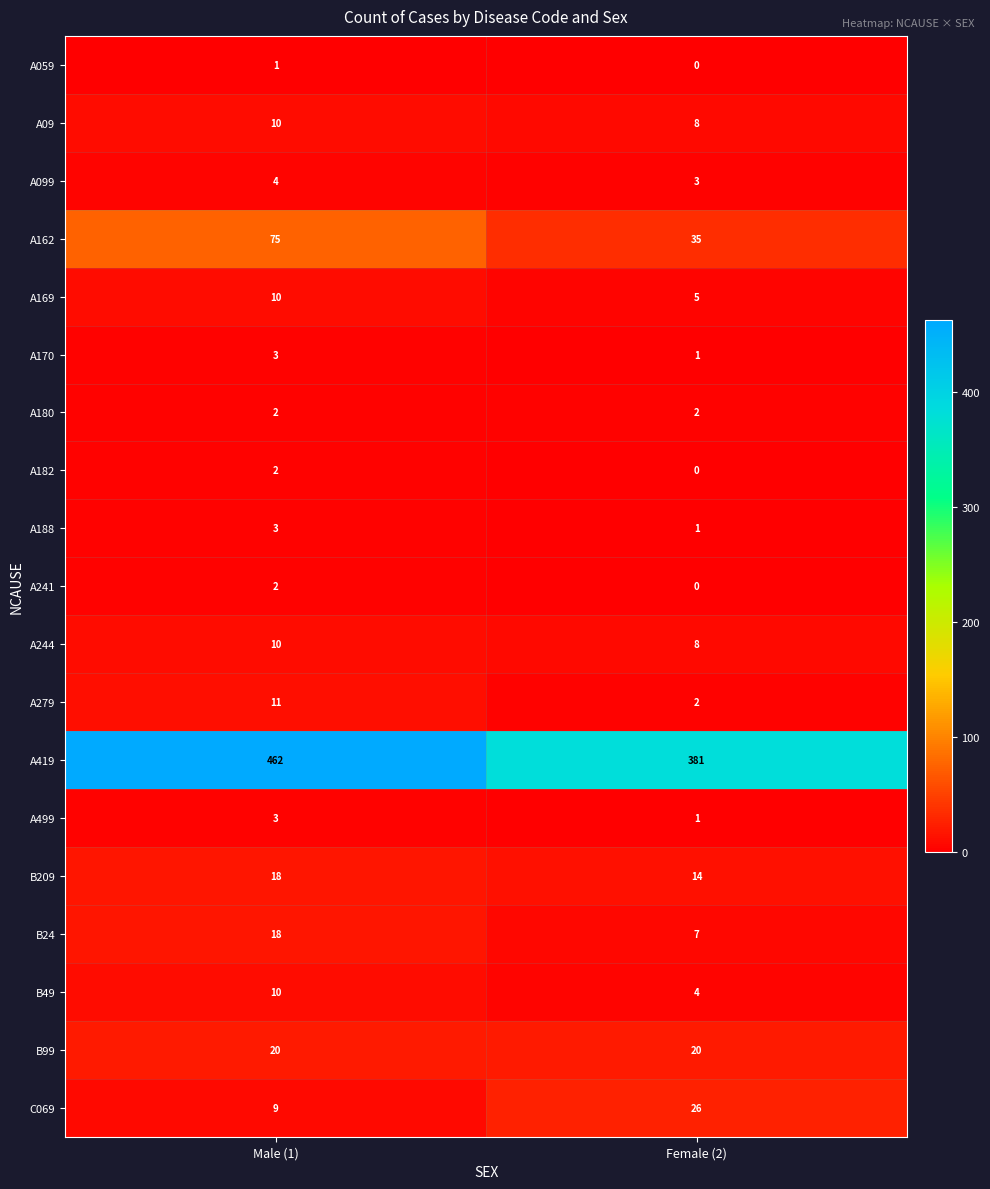

What value does the C069 series have at Female (2), to the nearest 10?

30